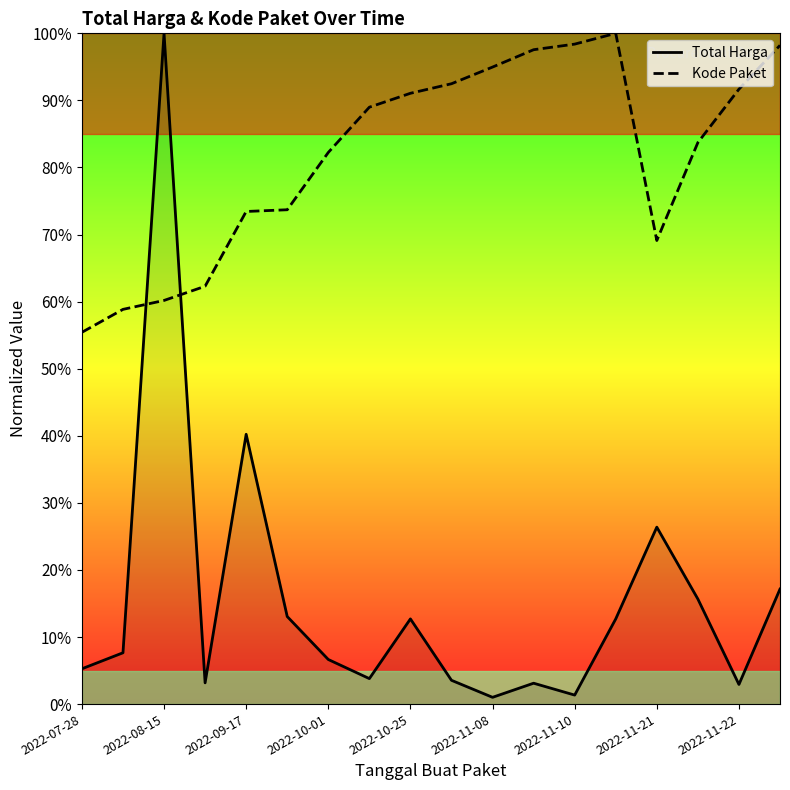

Rank the series at 2022-10-01 from highest to lowest value.

Kode Paket, Total Harga